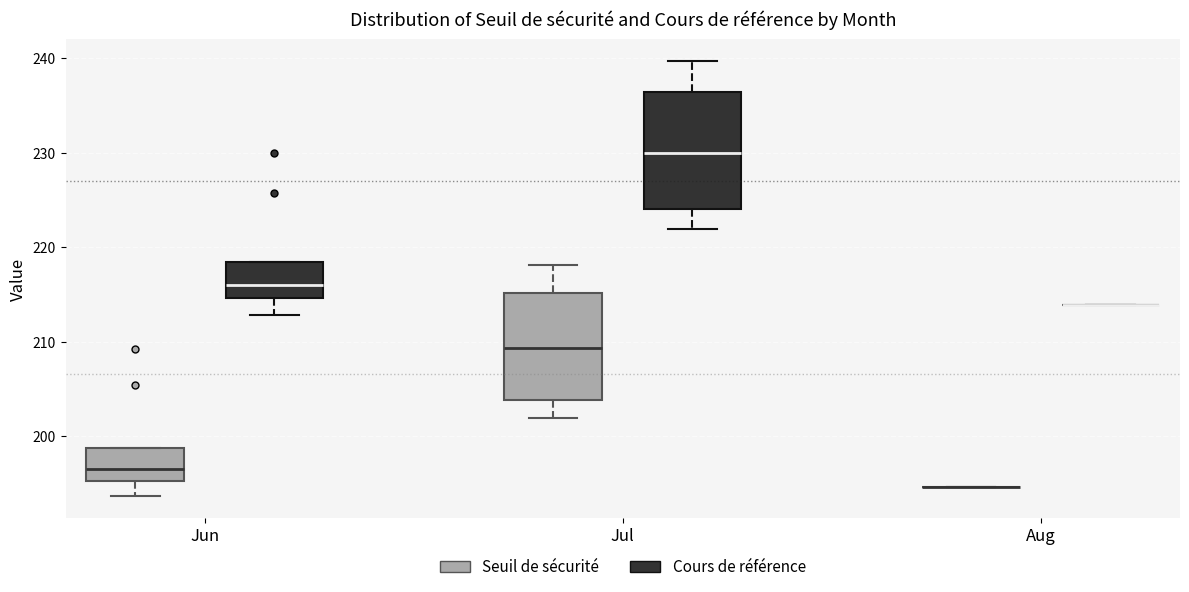

Reading left to right, read every box against the y-axis: the position of its median line, the range the box covers, and the ends of its whiskers. The values are not printed on the chart, so give them approximately, as read against the axis.

Jun (Seuil de sécurité): median 197, box 195 to 199, whiskers 194 to 199
Jun (Cours de référence): median 216, box 215 to 218, whiskers 213 to 218
Jul (Seuil de sécurité): median 209, box 204 to 215, whiskers 202 to 218
Jul (Cours de référence): median 230, box 224 to 236, whiskers 222 to 240
Aug (Seuil de sécurité): box collapsed to a line at 195, whiskers 195 to 195
Aug (Cours de référence): box collapsed to a line at 214, whiskers 214 to 214